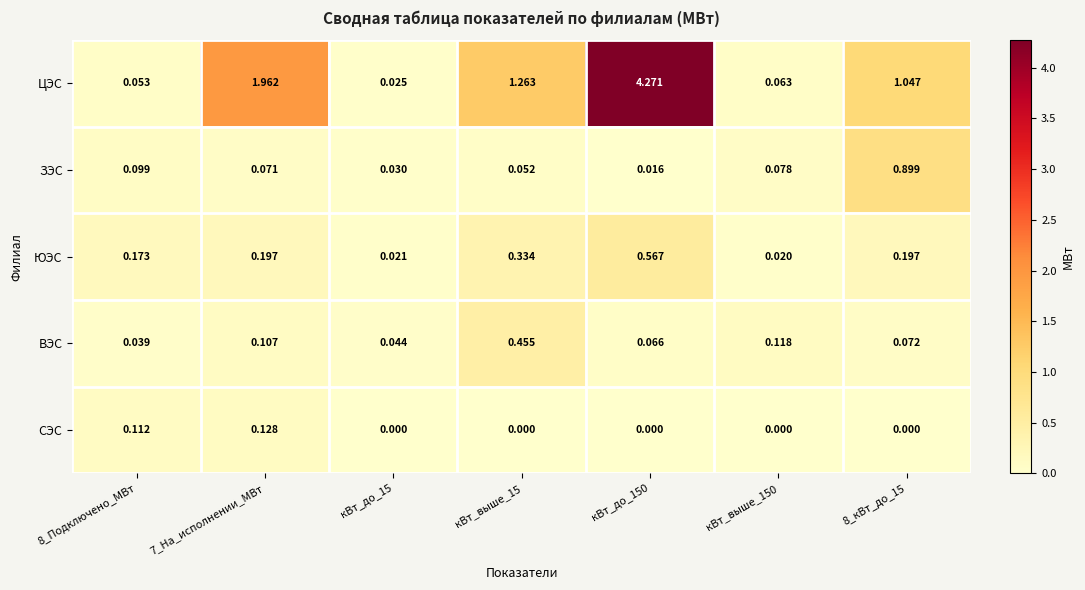

Which series has the largest total across all categories?

ЦЭС